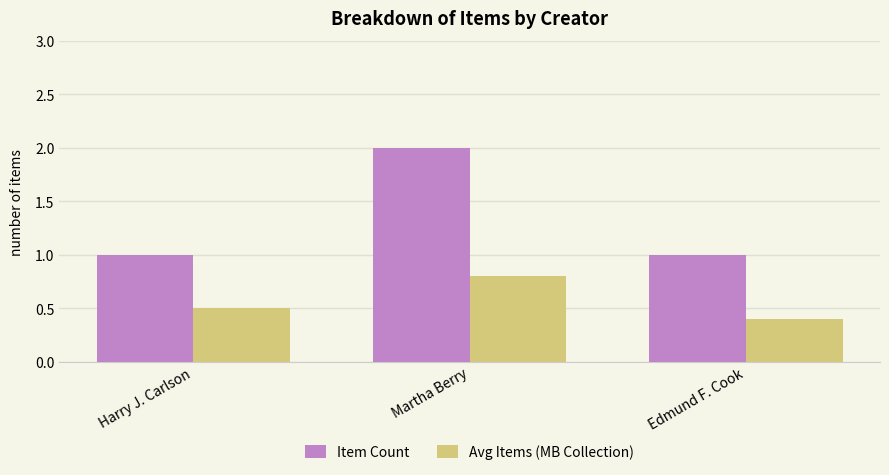

Which series has the largest range (max minus min)?

Item Count